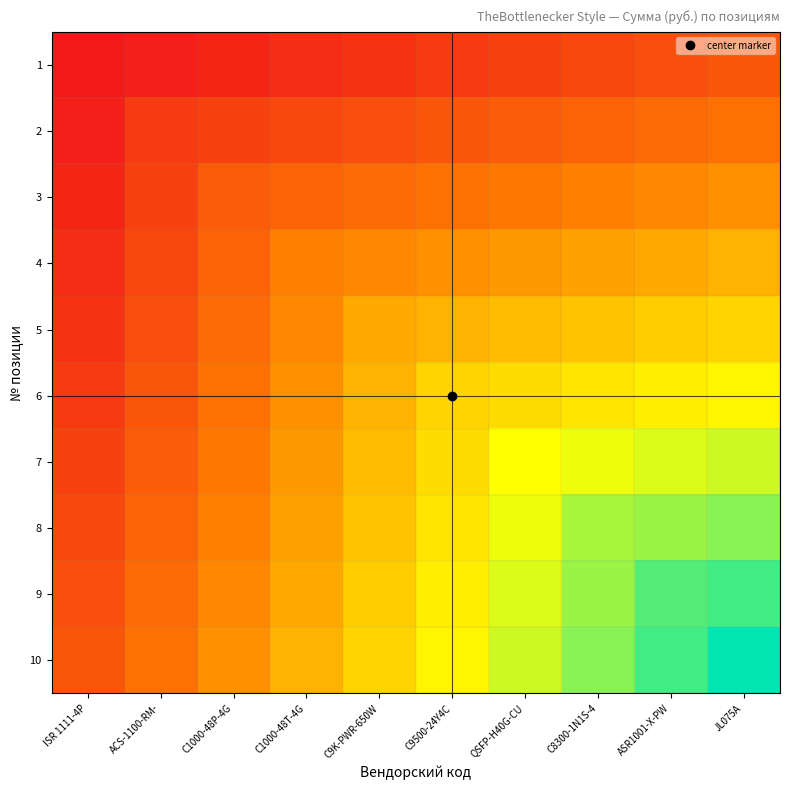

What is the total value across all series at C1000-48P-4G?

2.6